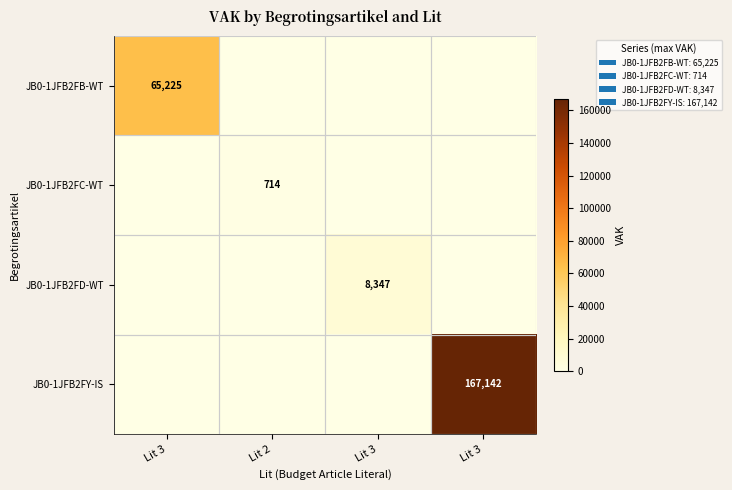

List the labels in order of JB0-1JFB2FY-IS value, largest first.

Lit 3, Lit 3, Lit 2, Lit 3